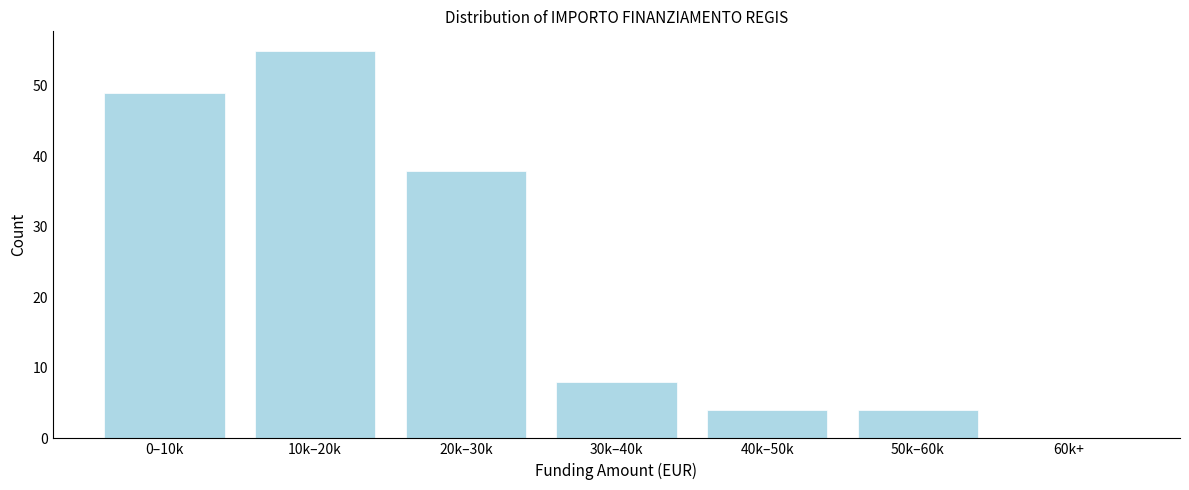

Reading left to right, extract all data points from this chart.

0–10k=49	10k–20k=55	20k–30k=38	30k–40k=8	40k–50k=4	50k–60k=4	60k+=0